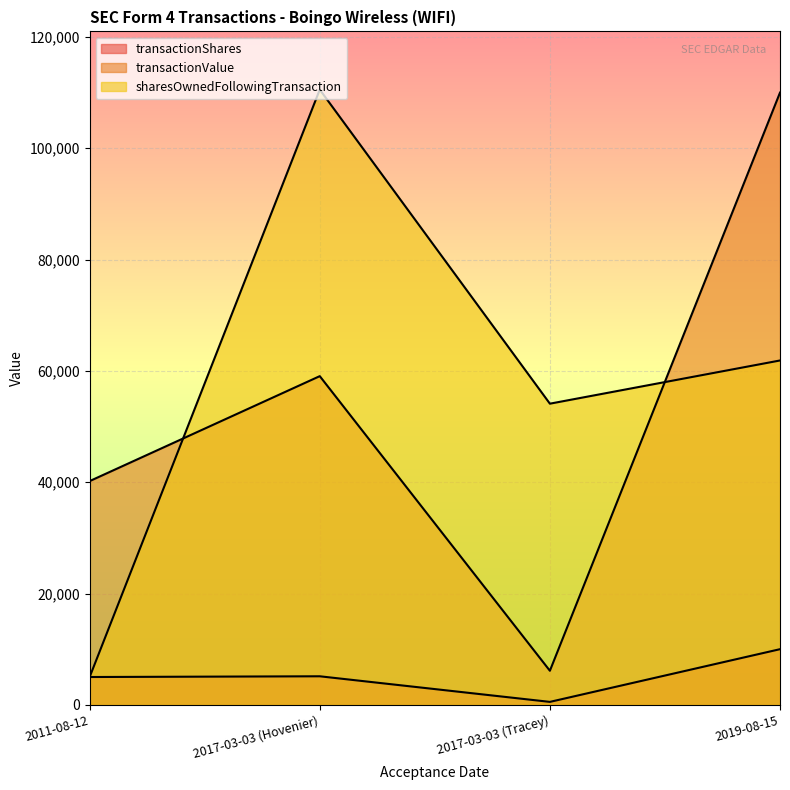

What is the difference between the second highest and second lowest values in the sharesOwnedFollowingTransaction series?

7762